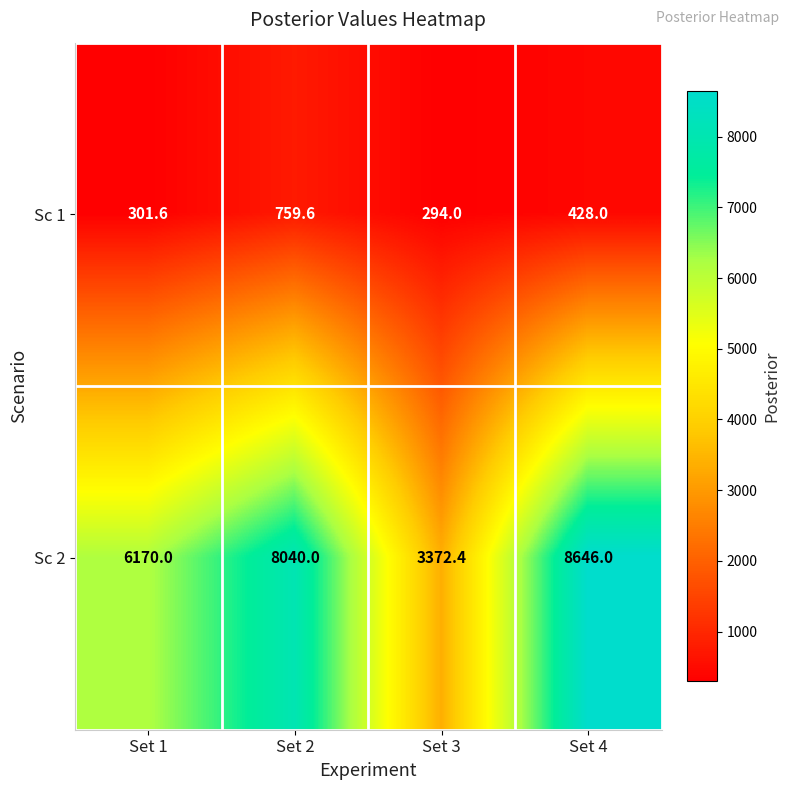

Between Set 1 and Set 2, which series saw the biggest shift?

Sc 2